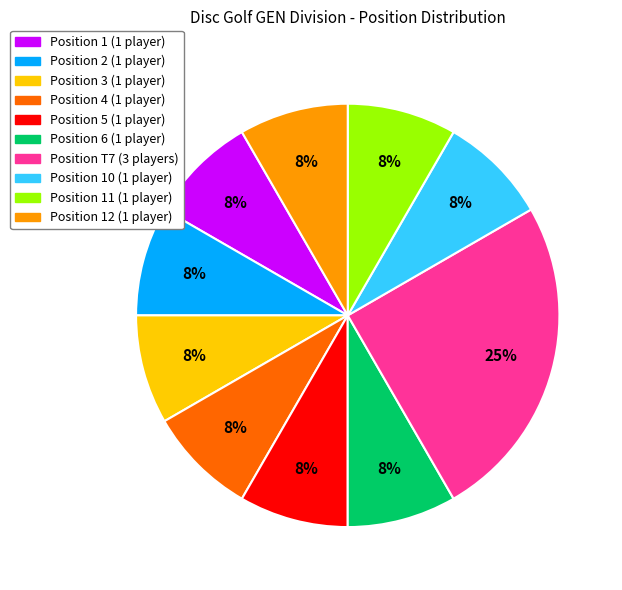

To the nearest percent, what is the average slice percentage?

10%